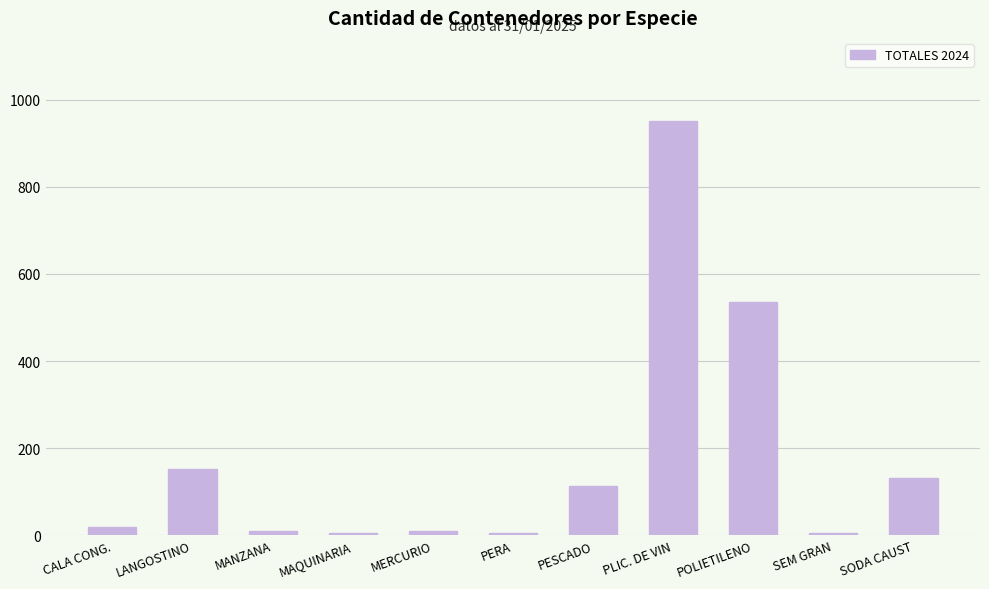

What is the label of the 1st bar from the right?

SODA CAUST